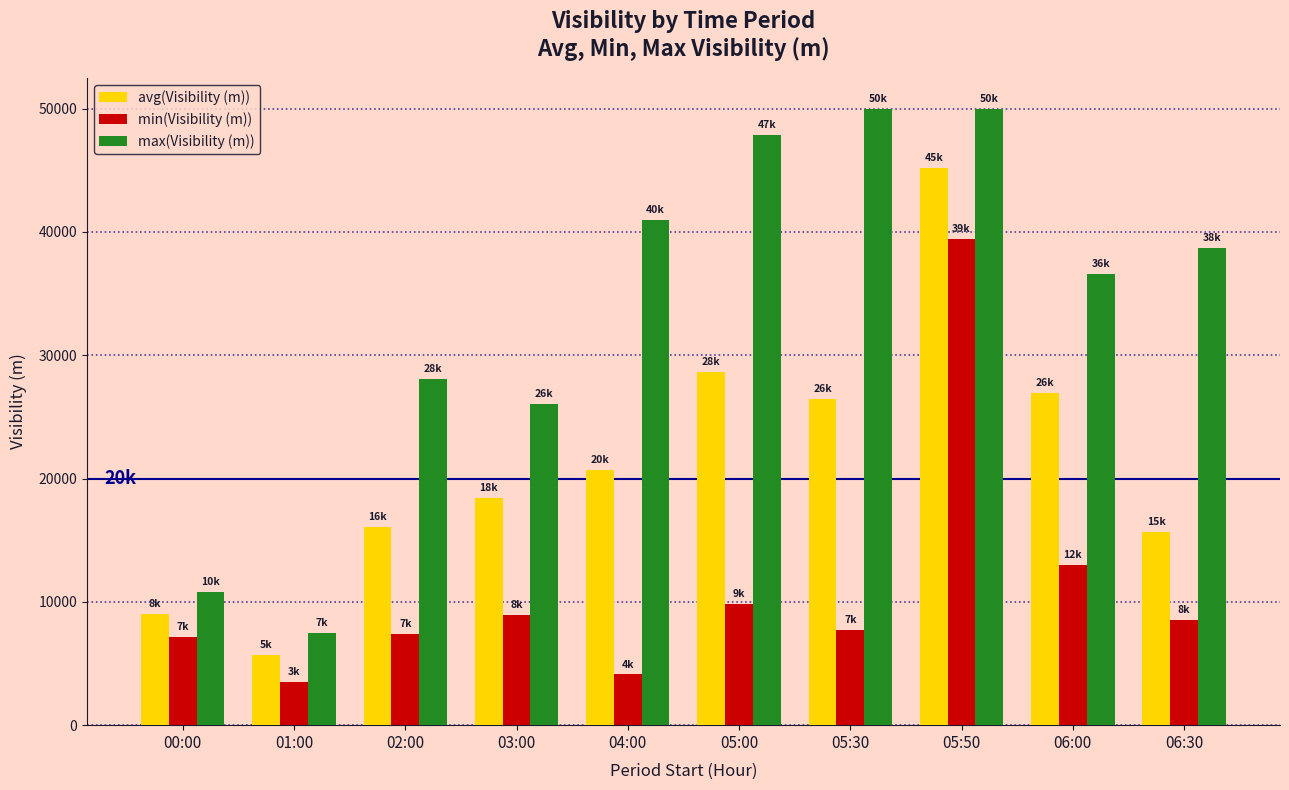

How many data points does each series have?

10